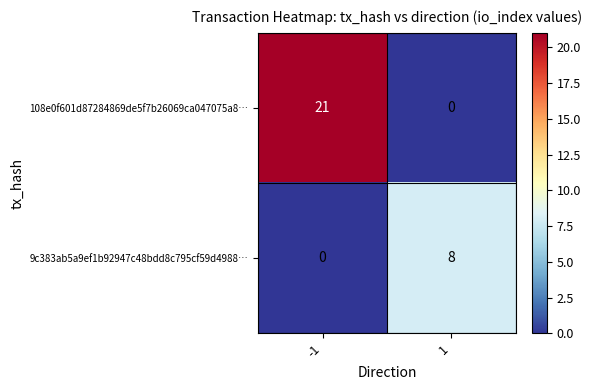

Is it true that 9c383ab5a9ef1b92947c48bdd8c795cf59d4988… equals 0 at -1?

True